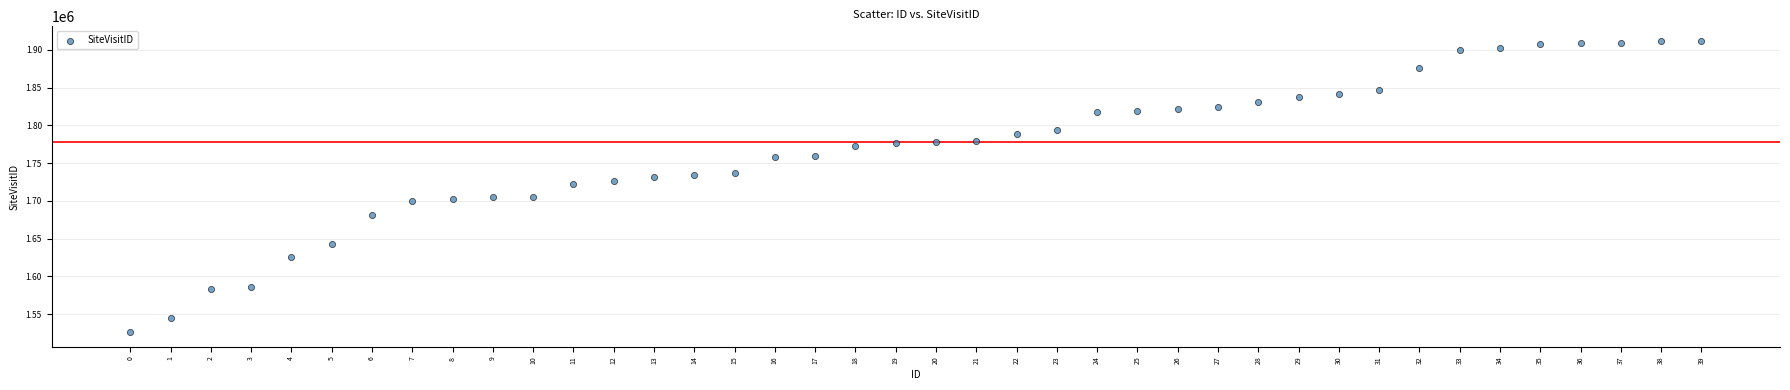

What is the range of Y values (max minus min)?

385914